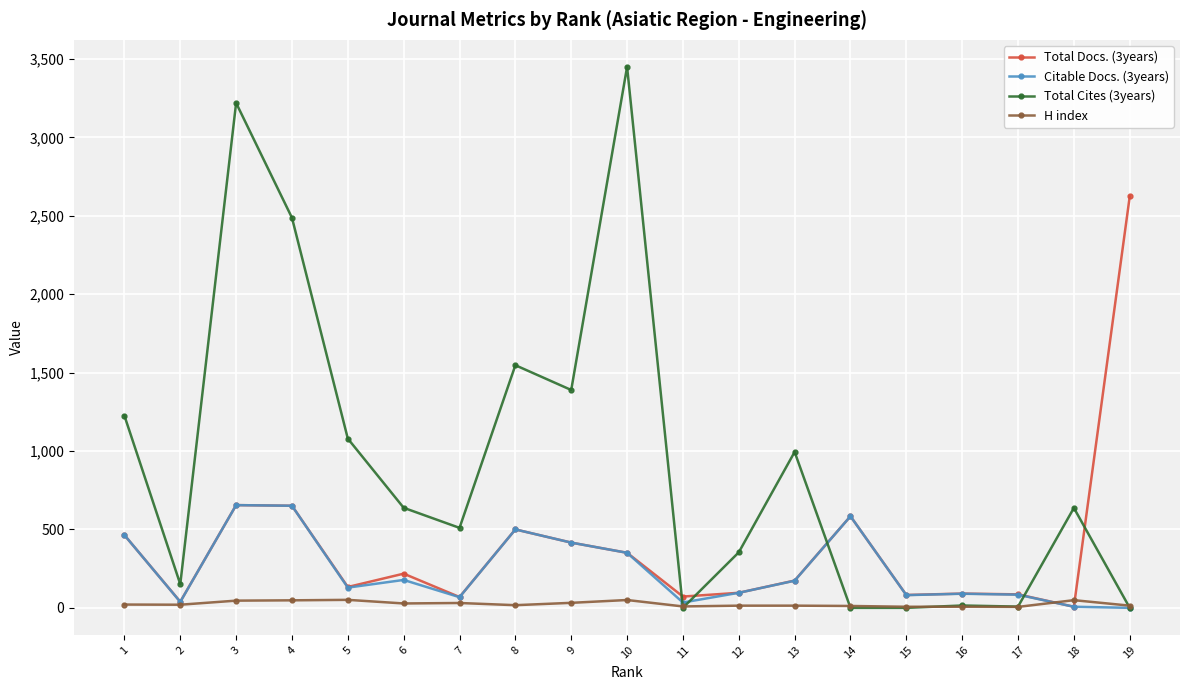

Rank the series by their average value, from lowest to highest.

H index, Citable Docs. (3years), Total Docs. (3years), Total Cites (3years)